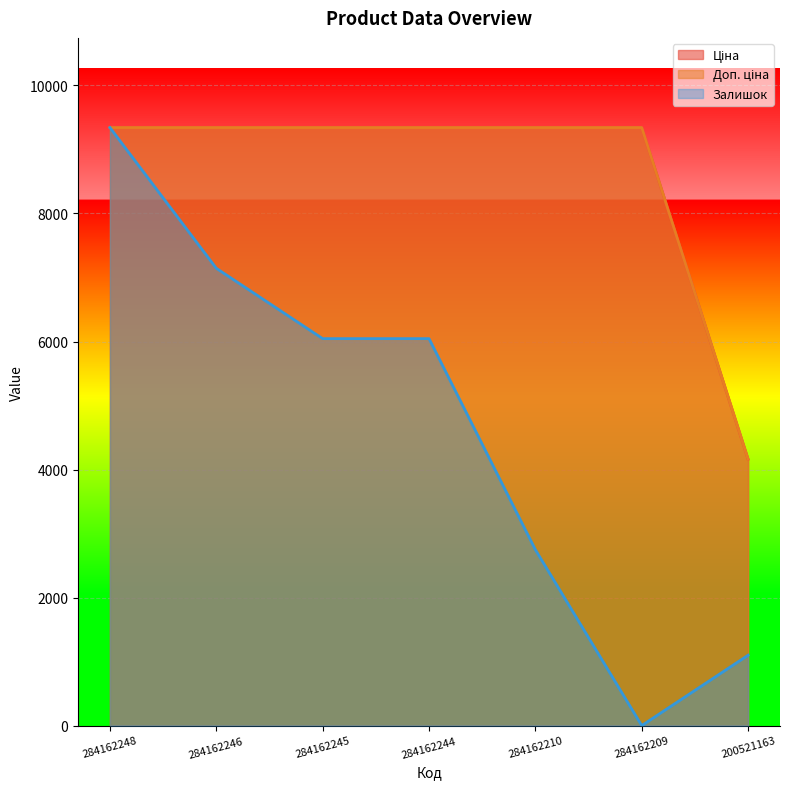

List the labels in order of Ціна value, largest first.

284162248, 284162246, 284162245, 284162244, 284162210, 284162209, 200521163